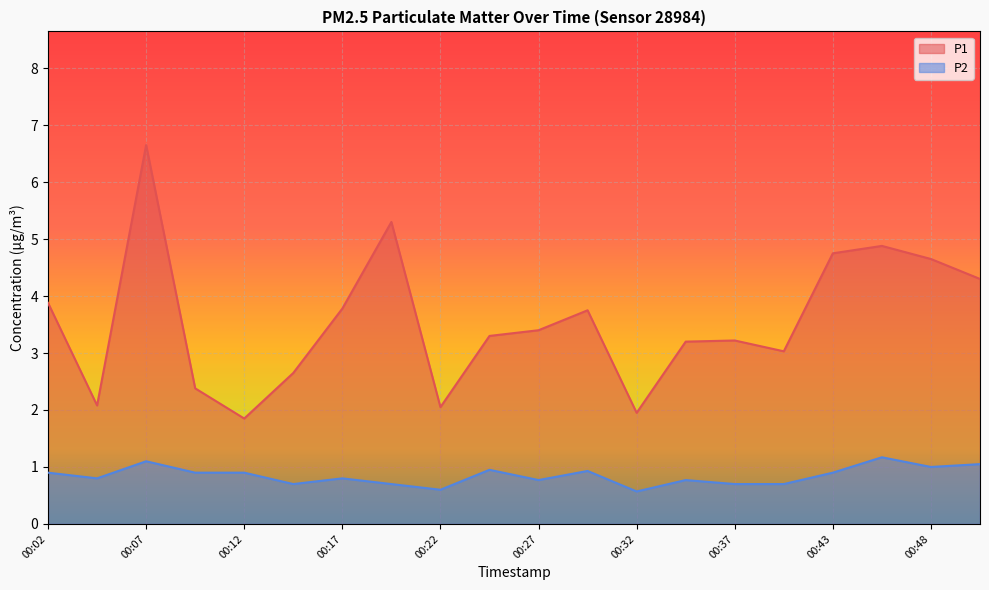

Reading left to right, list all the values displayed in this chart.

P1: 00:02=3.9	00:04=2.1	00:07=6.7	00:10=2.4	00:12=1.9	00:15=2.6	00:17=3.8	00:20=5.3	00:22=2.0	00:25=3.3	00:27=3.4	00:30=3.8	00:32=1.9	00:35=3.2	00:37=3.2	00:40=3.0	00:43=4.8	00:45=4.9	00:48=4.7	00:51=4.3
P2: 00:02=0.9	00:04=0.8	00:07=1.1	00:10=0.9	00:12=0.9	00:15=0.7	00:17=0.8	00:20=0.7	00:22=0.6	00:25=0.9	00:27=0.8	00:30=0.9	00:32=0.6	00:35=0.8	00:37=0.7	00:40=0.7	00:43=0.9	00:45=1.2	00:48=1.0	00:51=1.1